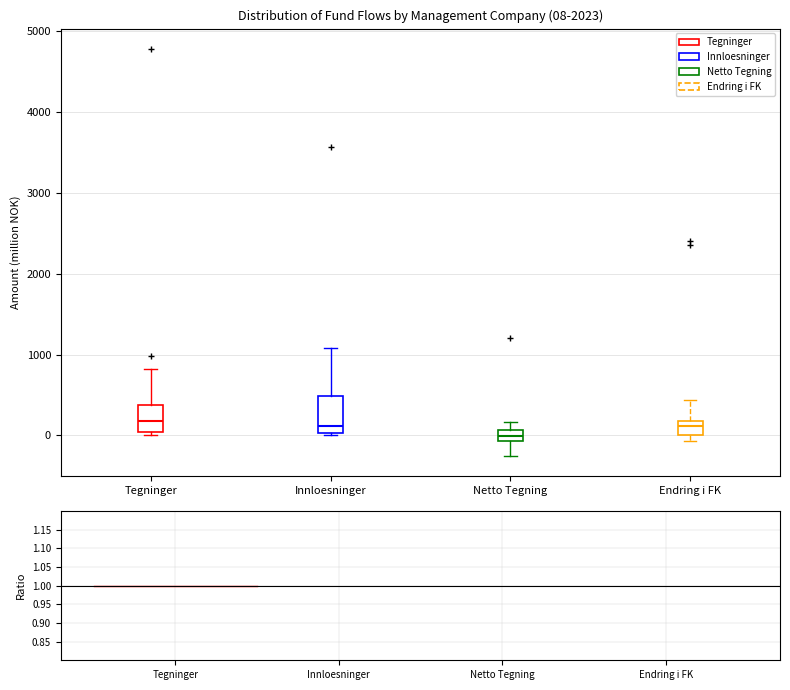

Comparing the boxes themselves (not the whiskers), which one is the tallest?

Innloesninger